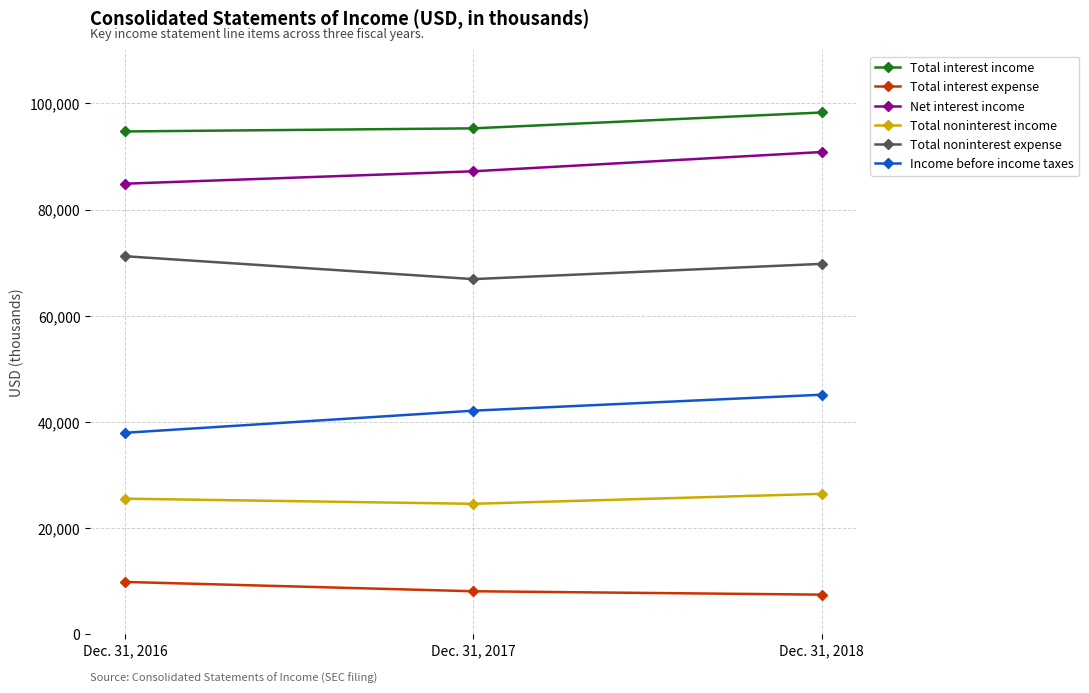

List the series in order of their peak value, lowest first.

Total interest expense, Total noninterest income, Income before income taxes, Total noninterest expense, Net interest income, Total interest income